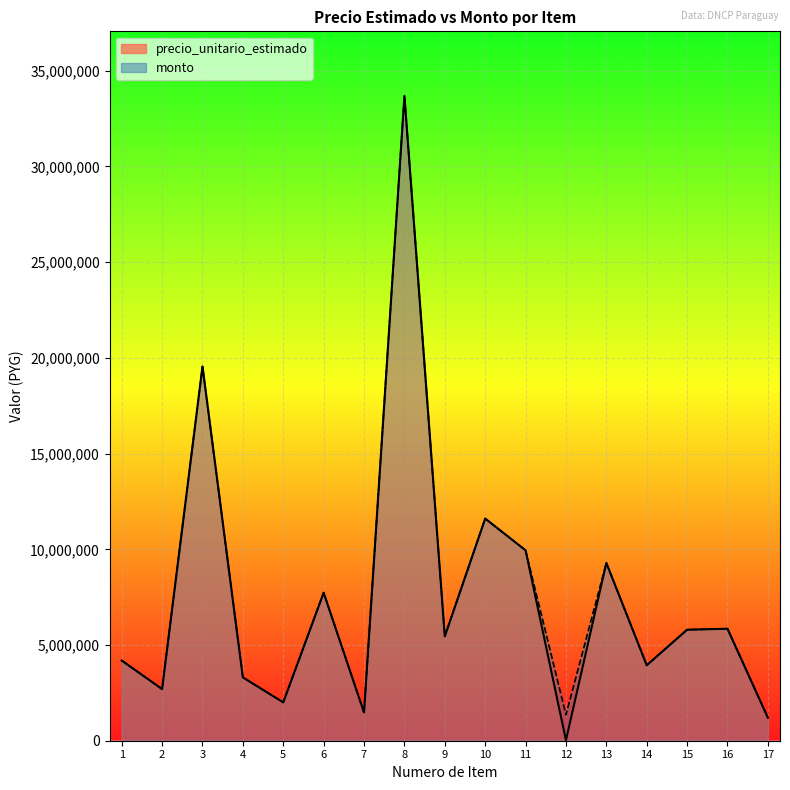

True or false: monto and precio_unitario_estimado cross at least once.

False